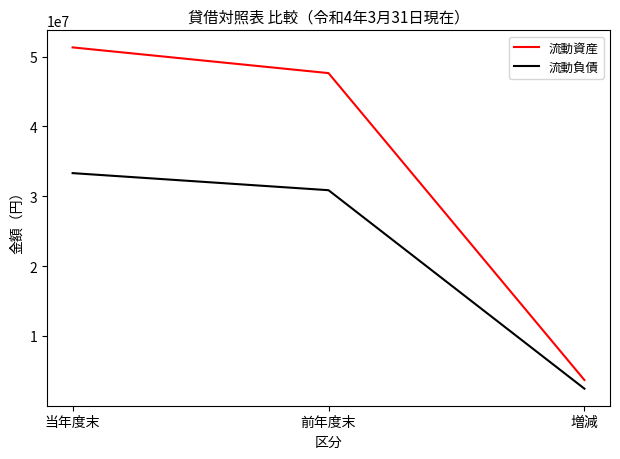

Which series has the largest range (max minus min)?

流動資産